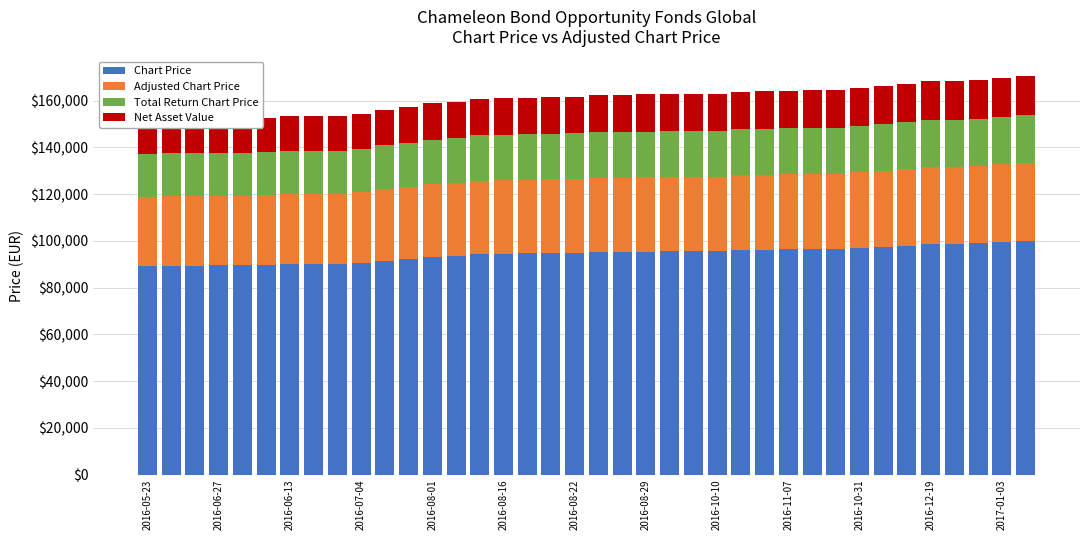

What is the sum of the Net Asset Value values at 2016-08-16 and 29?

31012.5